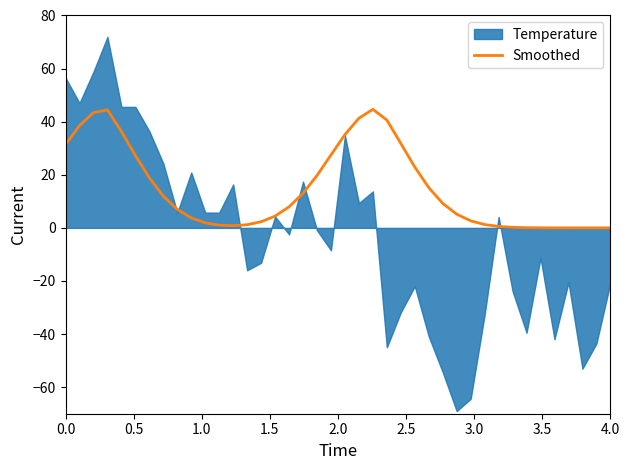

What is the highest value of the Smoothed series?

44.7